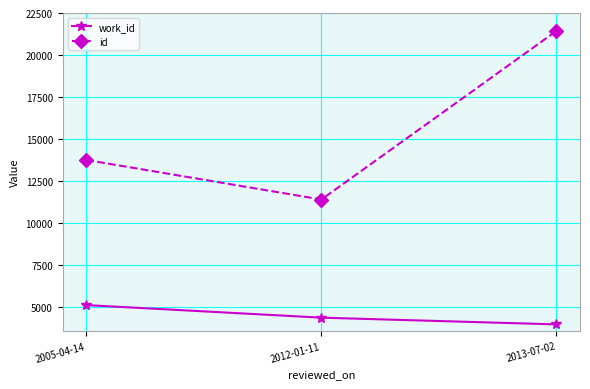

True or false: id has a value of 6113 at 2013-07-02.

False